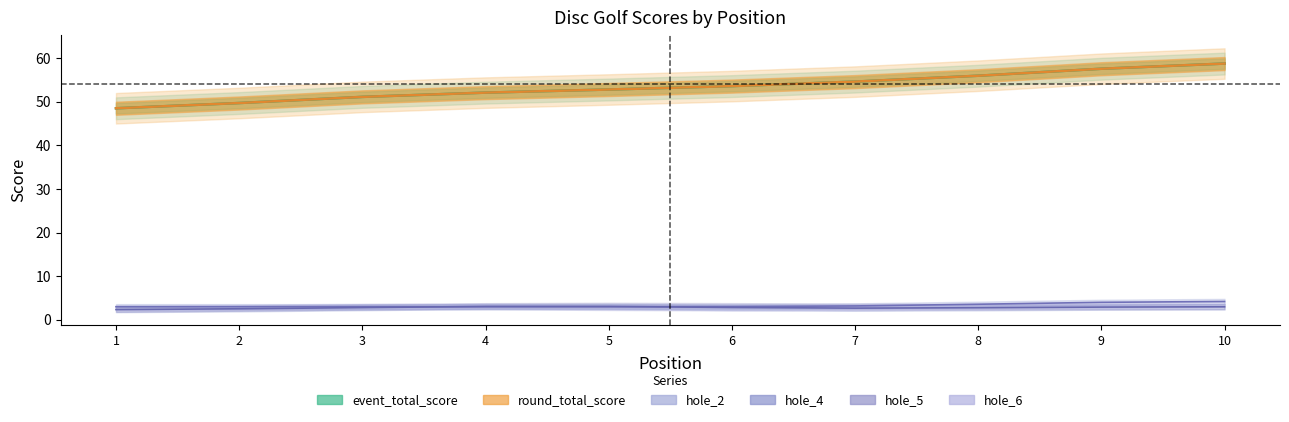

Where is round_total_score nearest to the value 53?

5